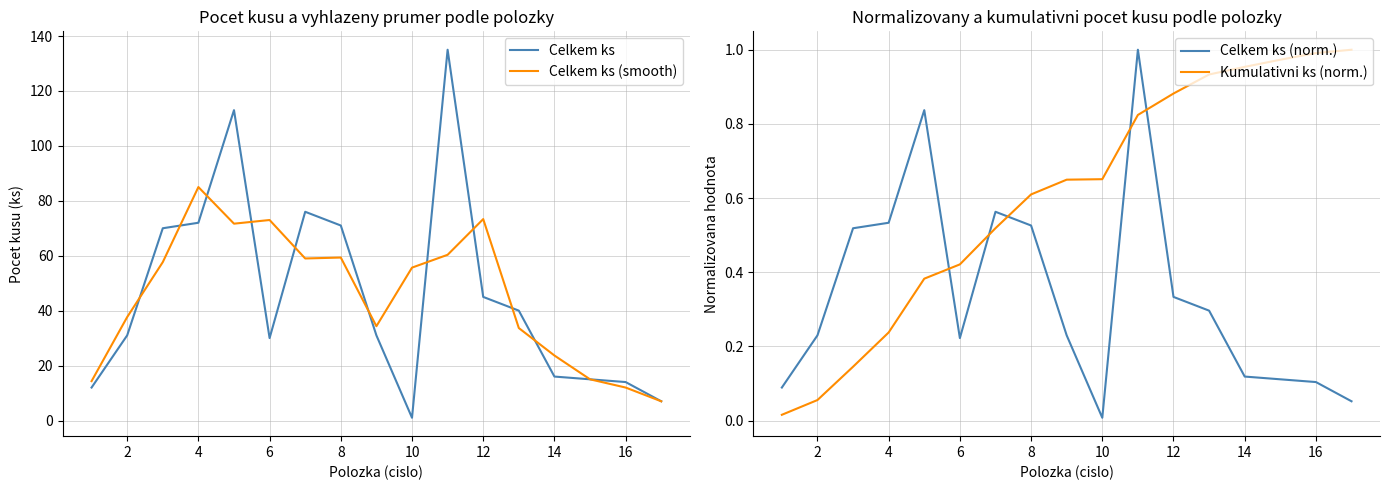

What is the highest value of the Celkem ks series?

135.0